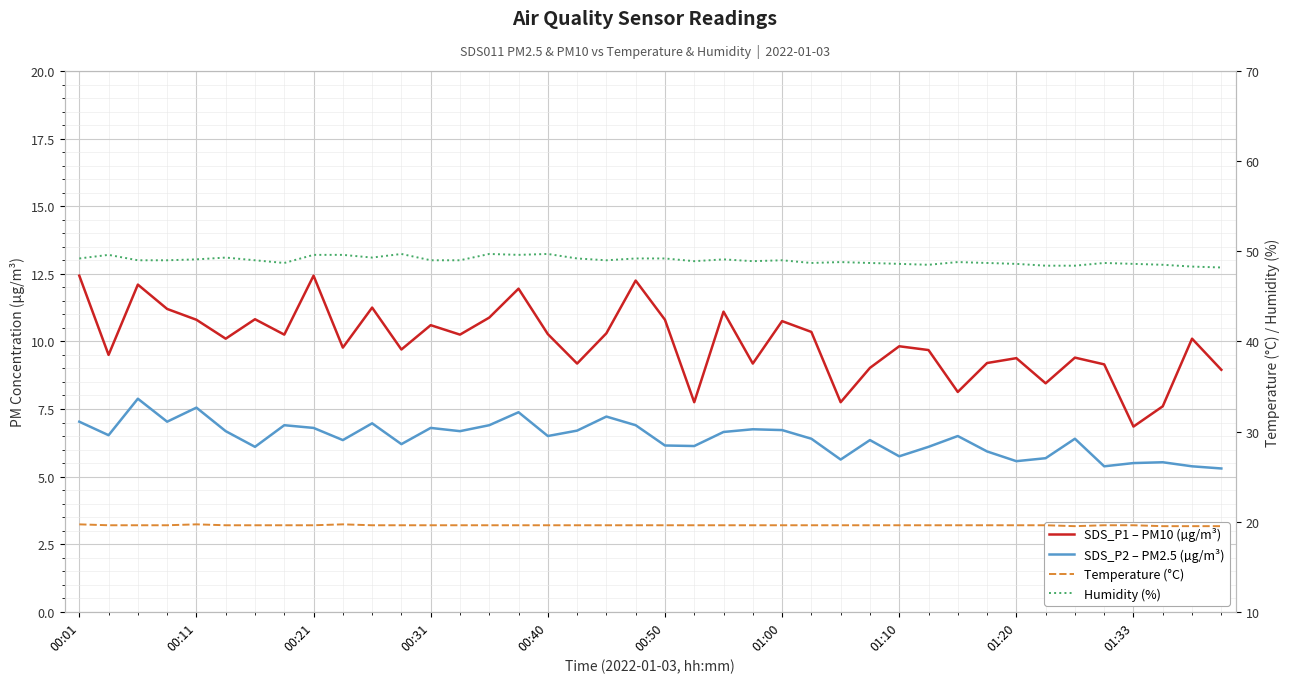

Which series changed the most between 10 and 39?

SDS_P1 – PM10 (µg/m³)